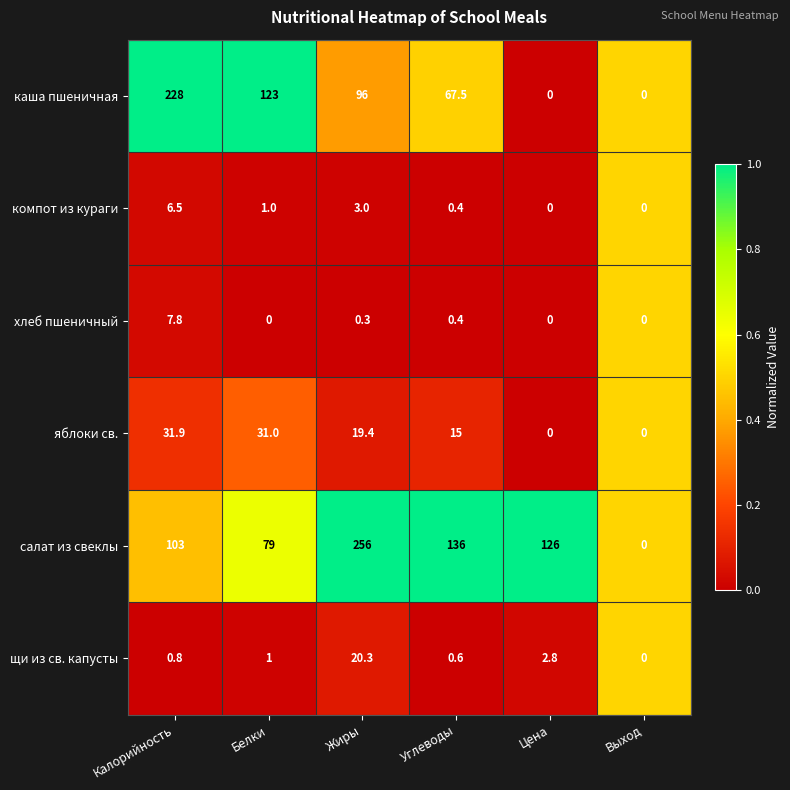

True or false: компот из кураги has a value of 9.2 at Калорийность.

False